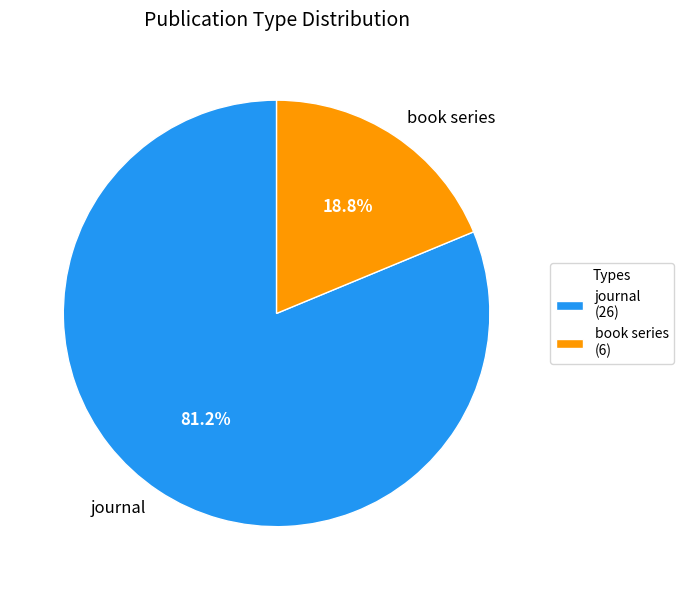

To the nearest percent, what is the difference between the journal and book series slice percentages?

62%